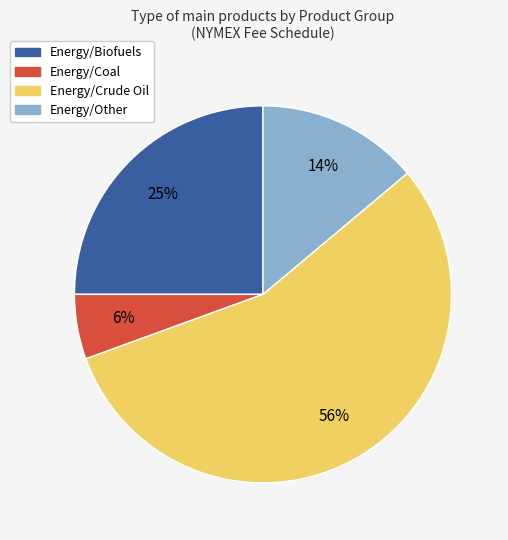

To the nearest percent, what is the difference between the largest and smallest slice percentages?

50%